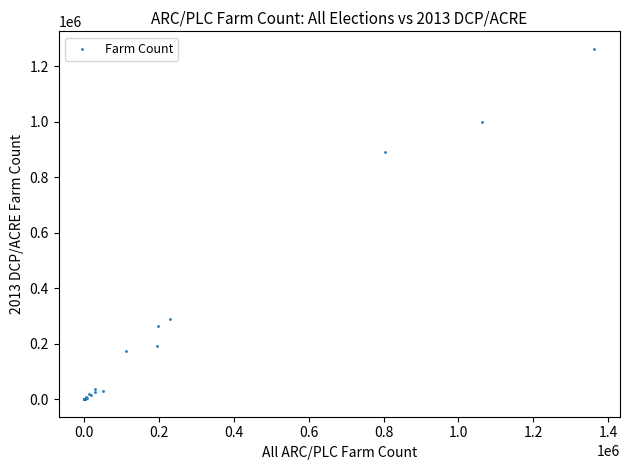

What Y value in the scatter plot is closest to 631772?

892099